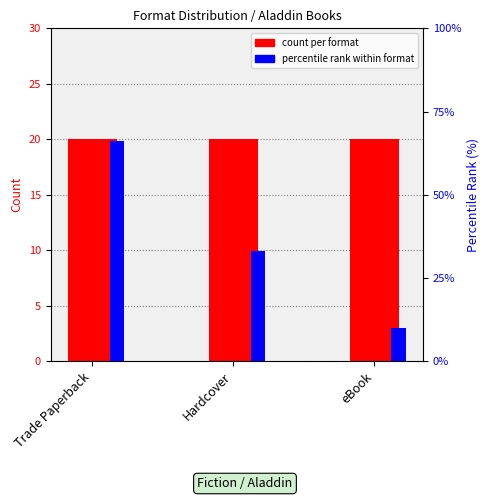

What is the total value across all series at eBook?

30